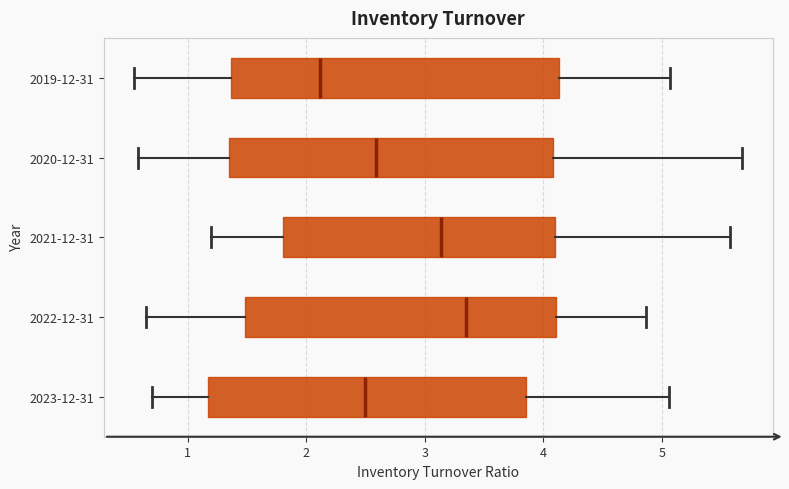

Reading bottom to top, transcribe this box plot: for each box, give where its median line is, the range the box spans, and where its two whiskers end, as read against the x-axis. The values are not printed on the chart, so give them approximately, as read against the axis.

2023-12-31: median 2.5, box 1.2 to 3.9, whiskers 0.7 to 5.1
2022-12-31: median 3.4, box 1.5 to 4.1, whiskers 0.7 to 4.9
2021-12-31: median 3.1, box 1.8 to 4.1, whiskers 1.2 to 5.6
2020-12-31: median 2.6, box 1.4 to 4.1, whiskers 0.6 to 5.7
2019-12-31: median 2.1, box 1.4 to 4.1, whiskers 0.6 to 5.1